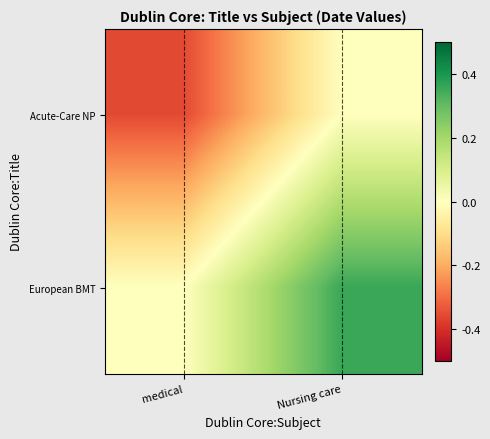

List the series in order of their overall mean, lowest first.

Acute-Care NP, European BMT